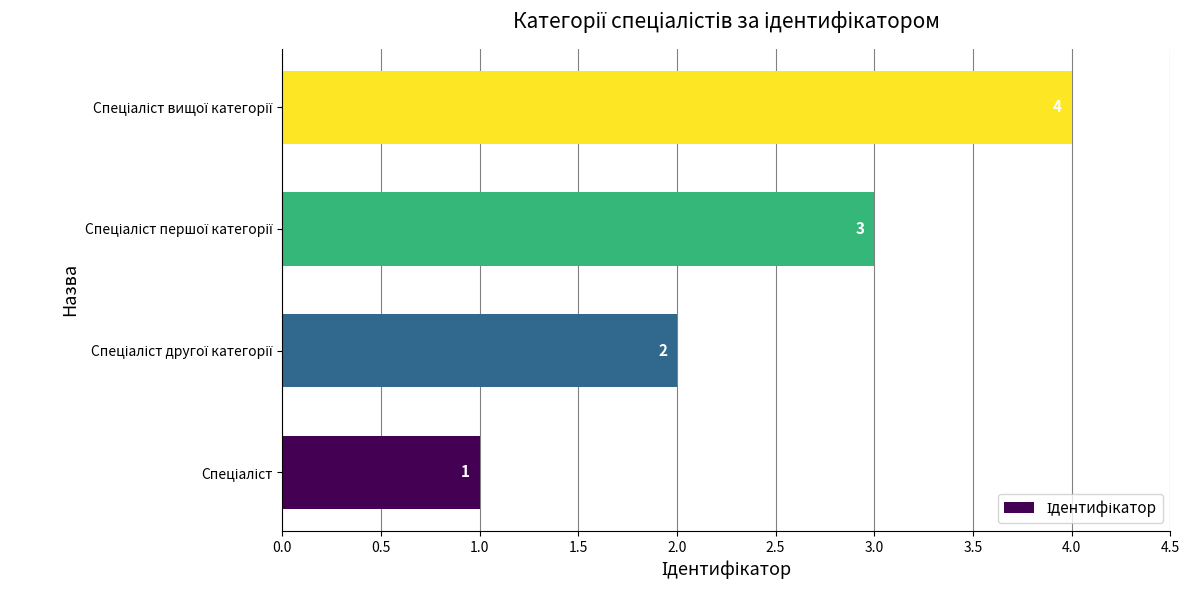

Count the values in the range 2 to 4.

3